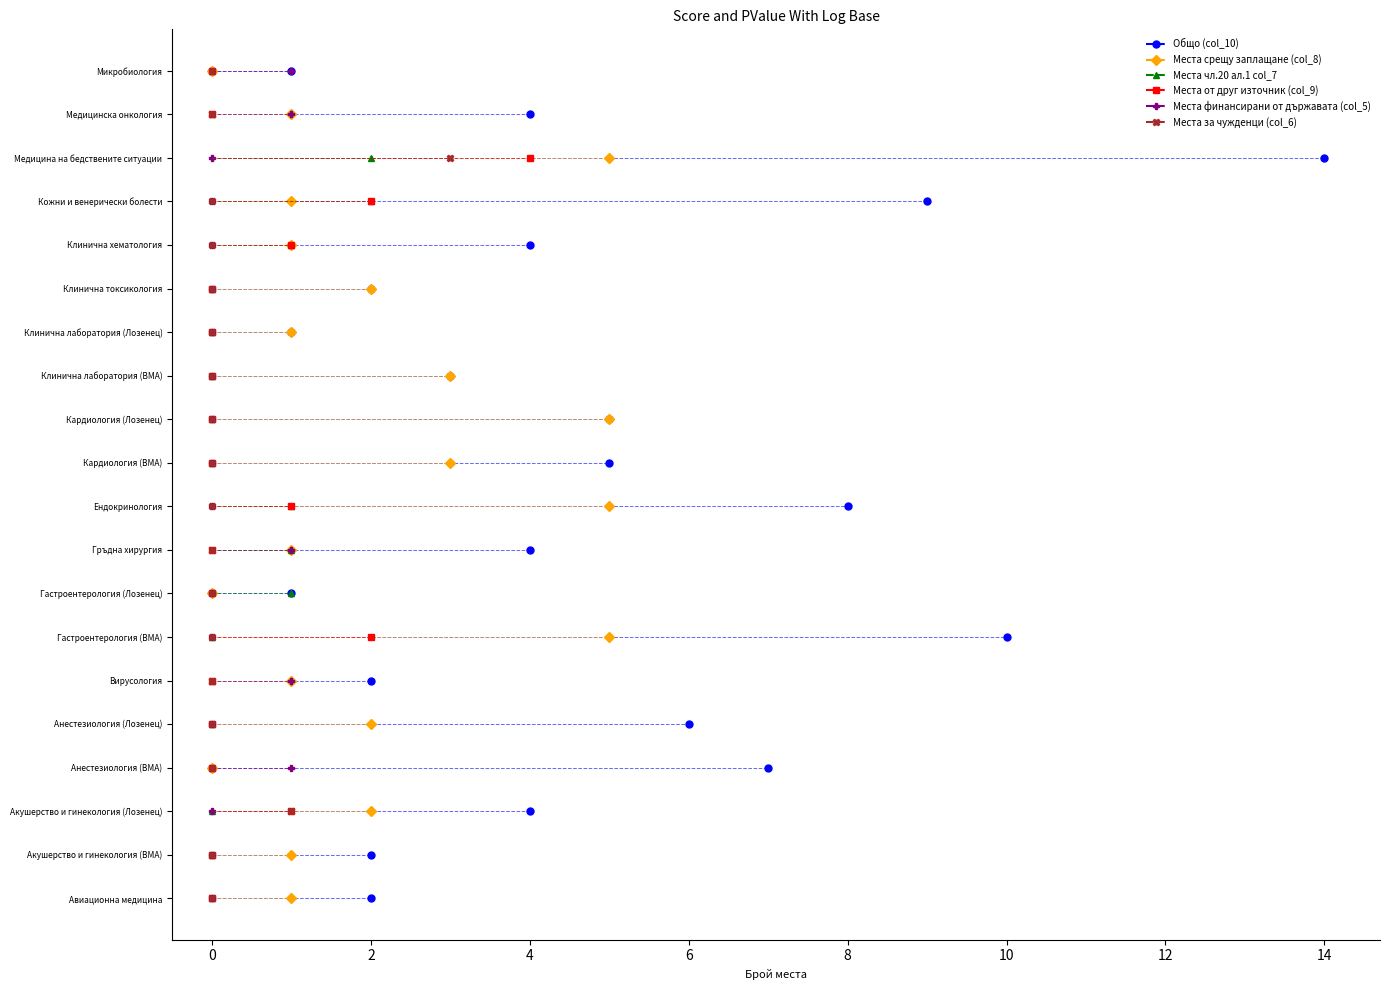

Where is Места за чужденци (col_6) nearest to the value 1?

Акушерство и гинекология (Лозенец)